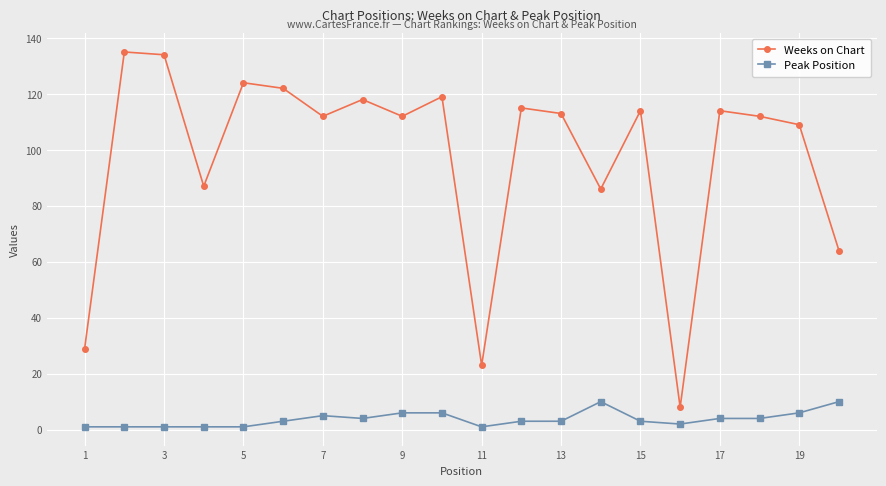

What are all the series names shown in the legend?

Weeks on Chart, Peak Position